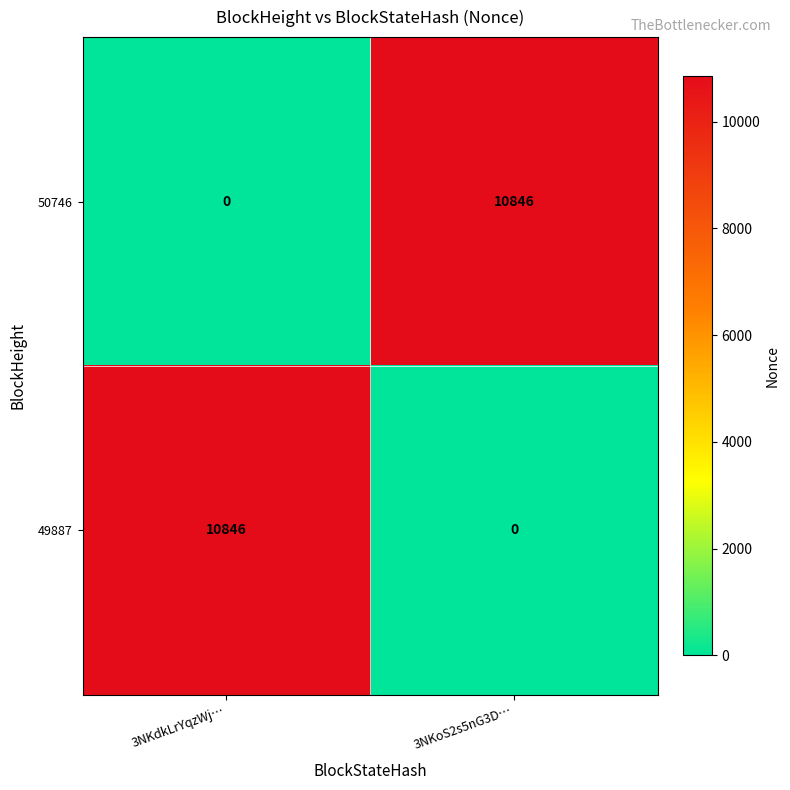

What is the difference between the maximum and minimum values in the 49887 series?

10846